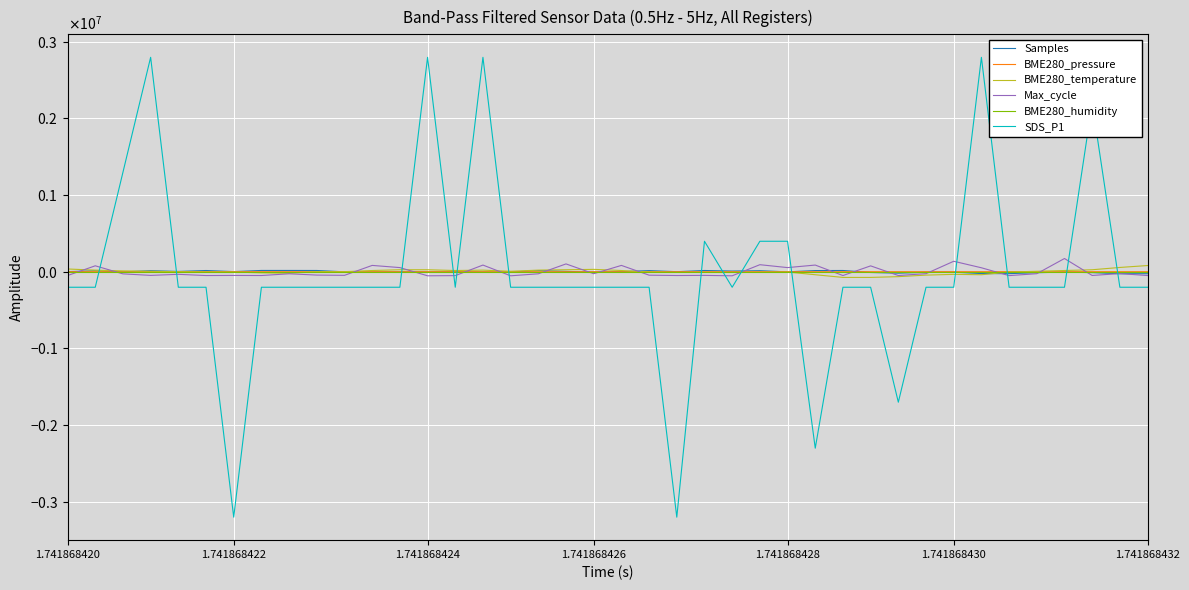

Does the chart have visible grid lines?

Yes